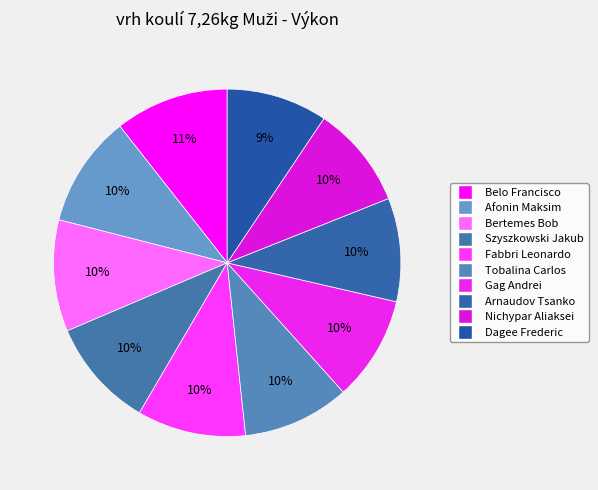

What is the change in value from Afonin Maksim to Nichypar Aliaksei?

-1.7